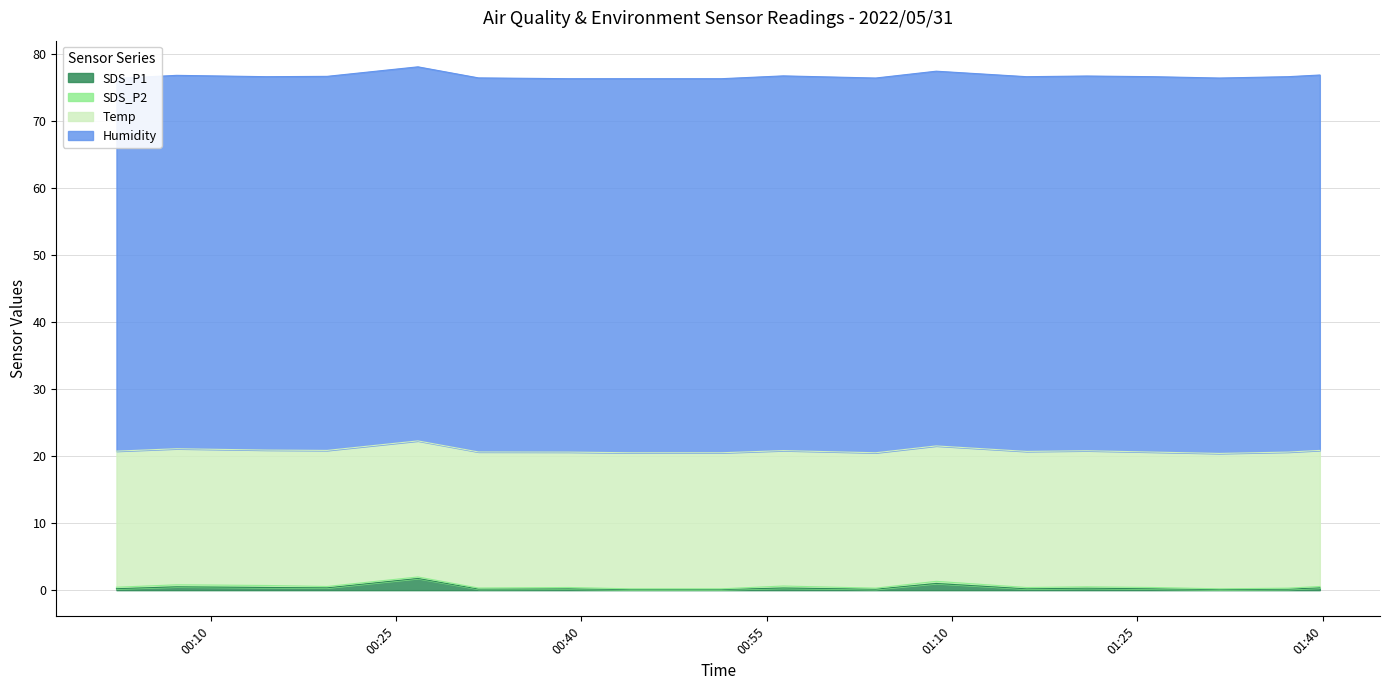

Which series changed the most between 2022/05/31 01:16:03 and 2022/05/31 01:37:12?

Humidity